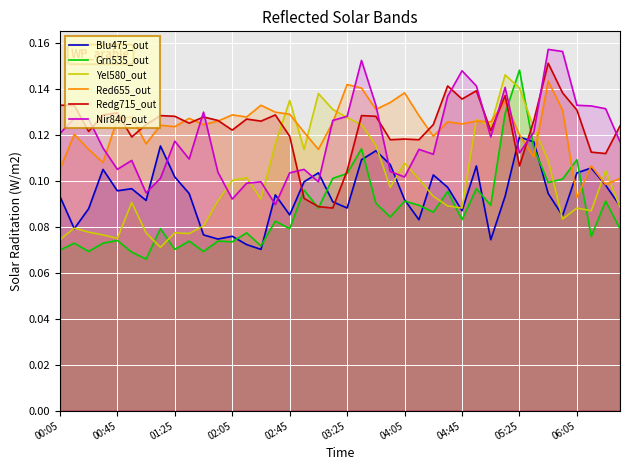

How many times do Blu475_out and Nir840_out cross each other?

10